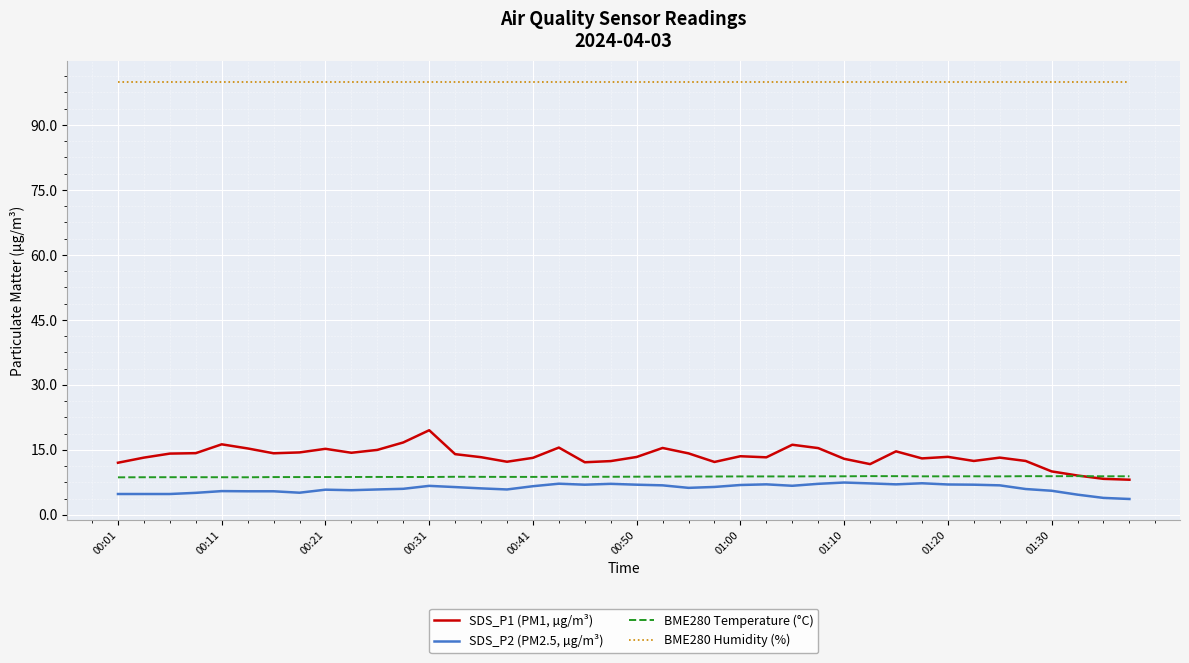

What is the highest value of the BME280 Humidity (%) series?

100.0